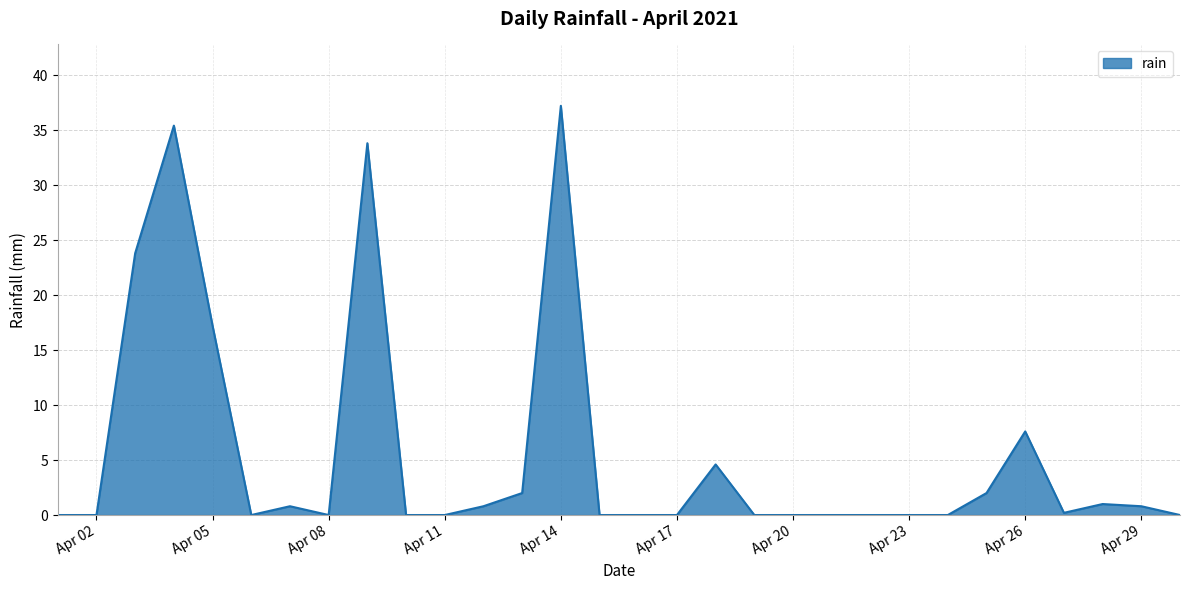

What is the greatest value displayed?

37.2